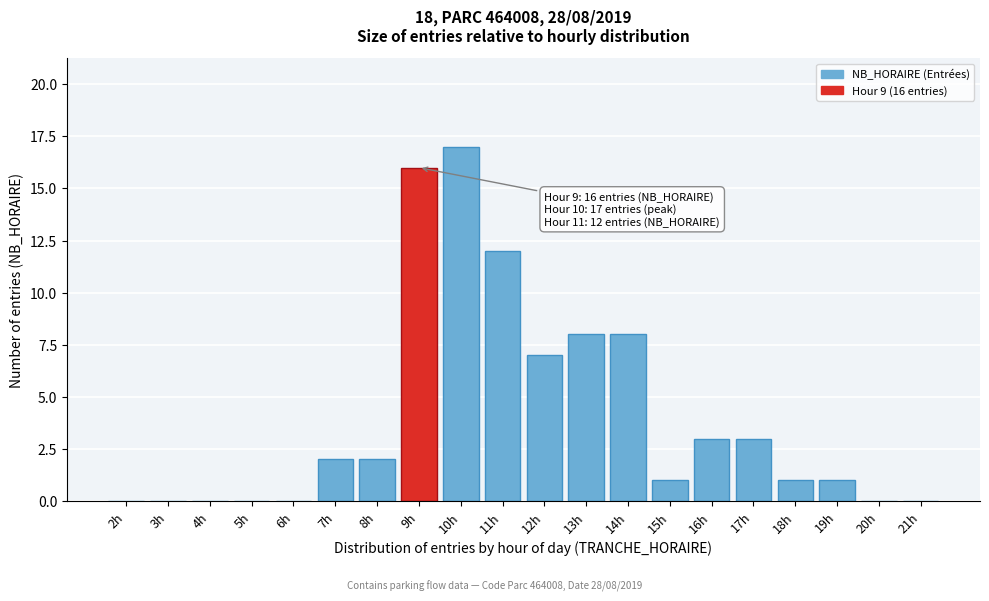

Reading left to right, what are all the values shown in this chart?

2h=0	3h=0	4h=0	5h=0	6h=0	7h=2	8h=2	9h=16	10h=17	11h=12	12h=7	13h=8	14h=8	15h=1	16h=3	17h=3	18h=1	19h=1	20h=0	21h=0